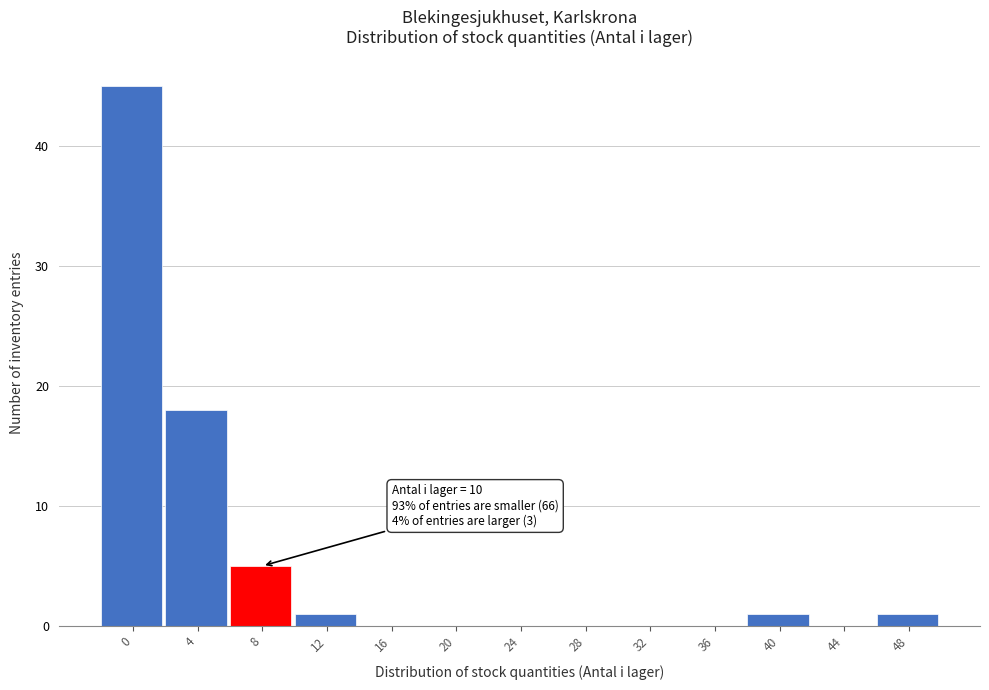

Reading left to right, transcribe all the data shown in this chart.

0=45	4=18	8=5	12=1	16=0	20=0	24=0	28=0	32=0	36=0	40=1	44=0	48=1